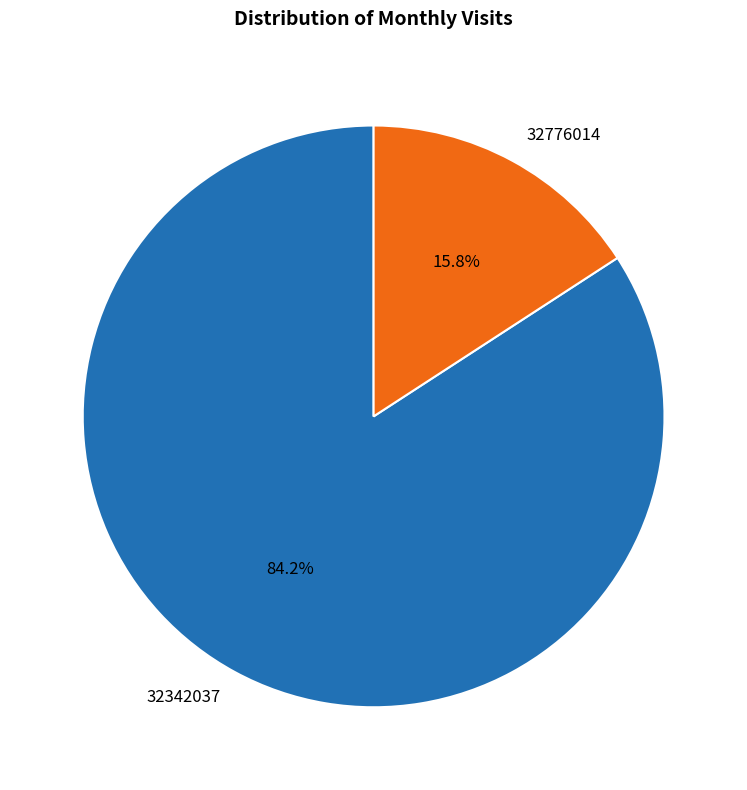

Count the number of slices in the pie.

2